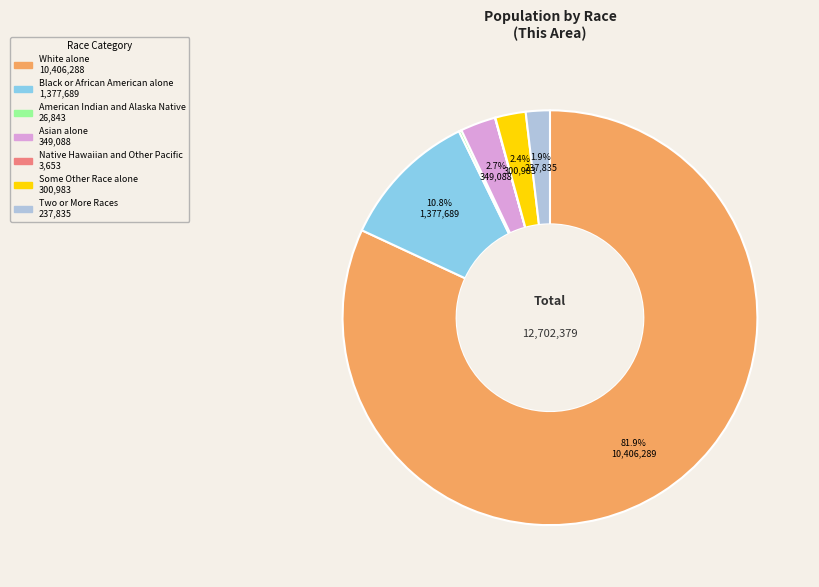

Is Some Other Race alone the majority of the pie?

No